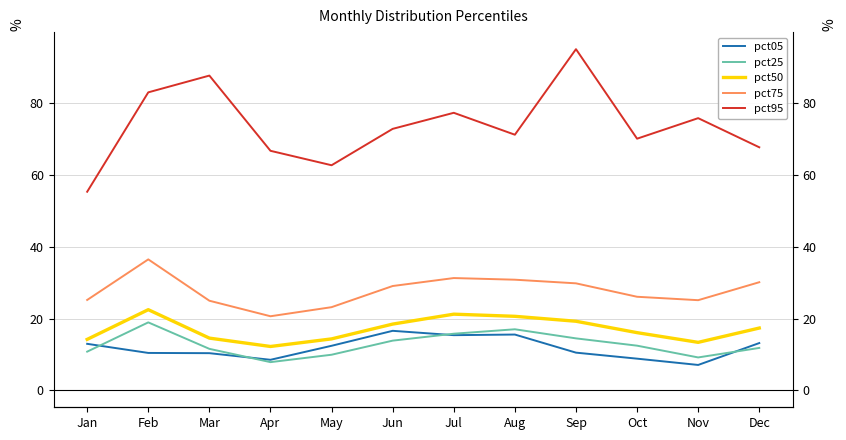

What is the minimum value for pct25?

7.8